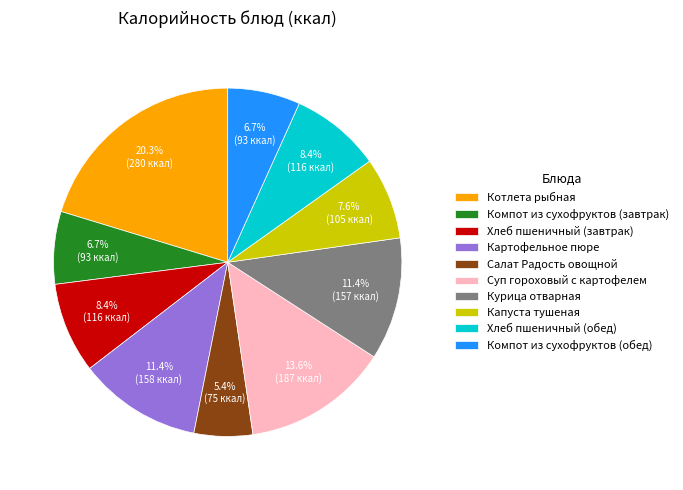

Approximately how many times larger is the value at Хлеб пшеничный (завтрак) compared to Хлеб пшеничный (обед)?

1.0